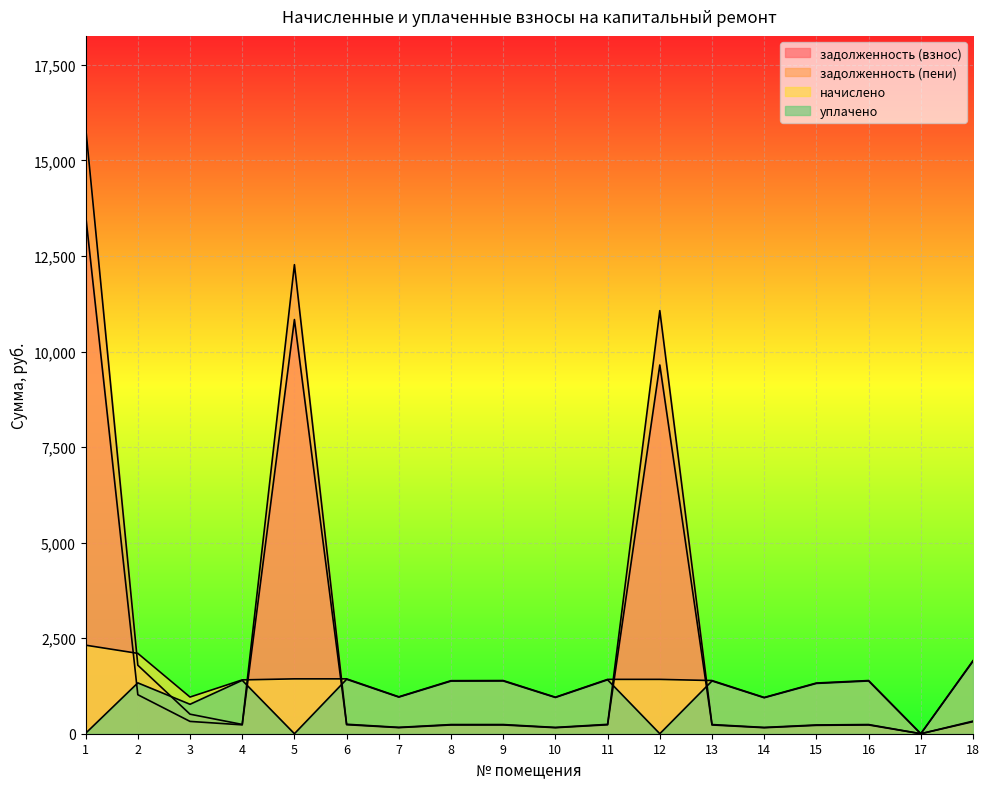

List the series in order of their peak value, highest first.

задолженность (пени), задолженность (взнос), начислено, уплачено